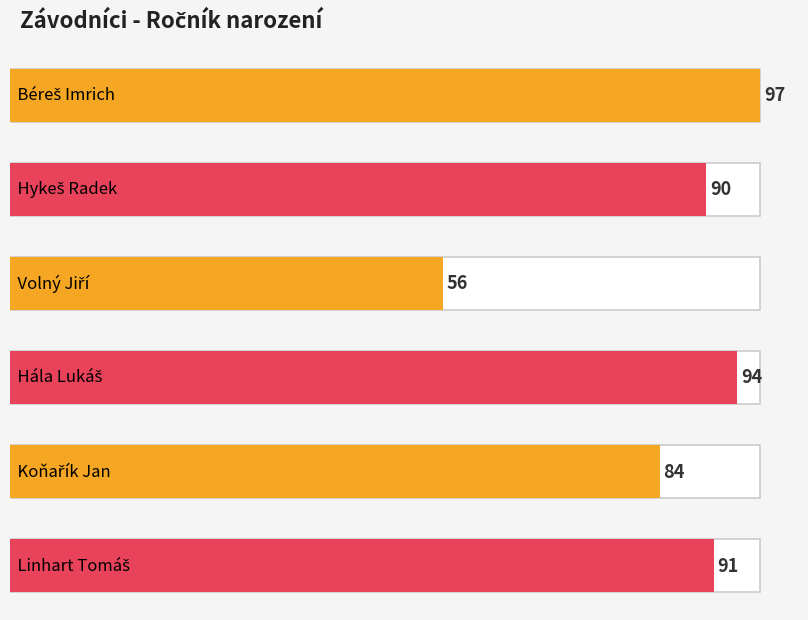

The chart shows a value of 90 at Hykeš Radek. True or false?

True